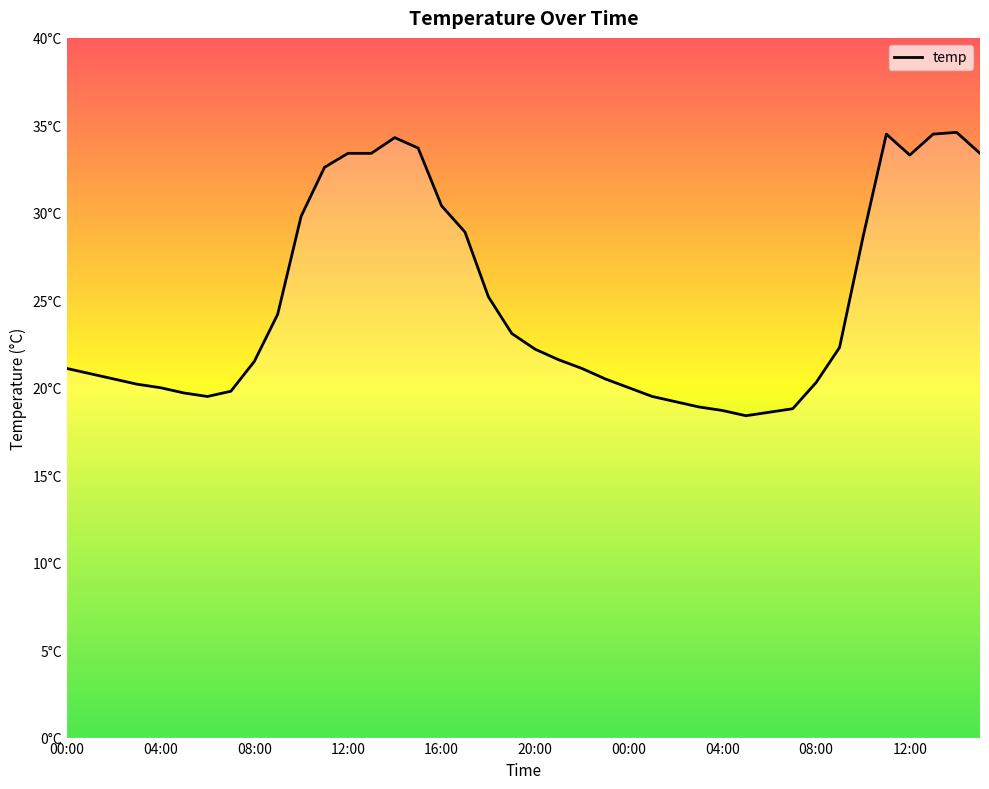

How many interior local valleys (lower than both neighbors) does the data have?

3